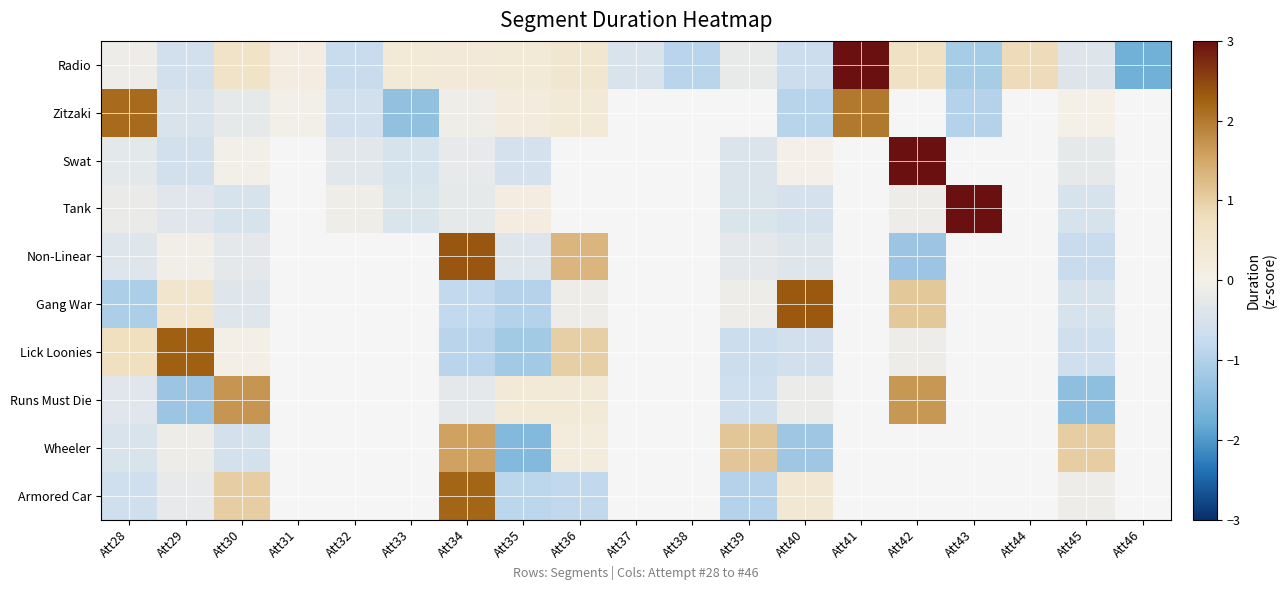

How many values in Wheeler are below zero?

5